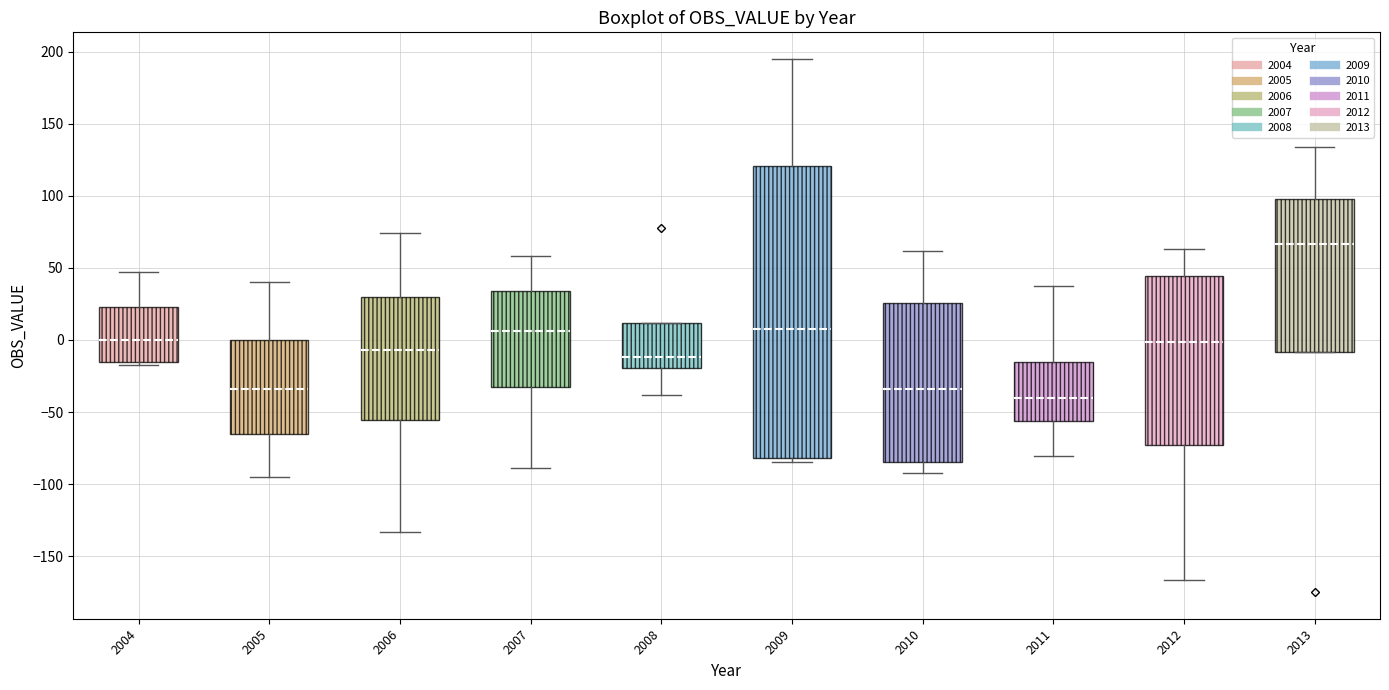

Which box has the lowest median line?

2011